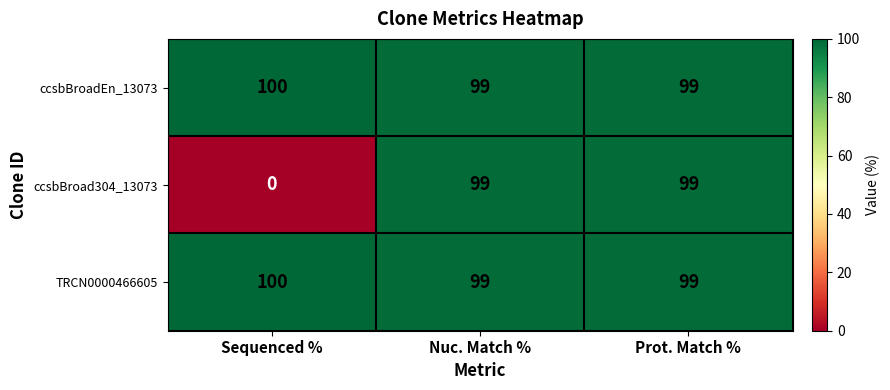

What is the sum of all TRCN0000466605 values?

298